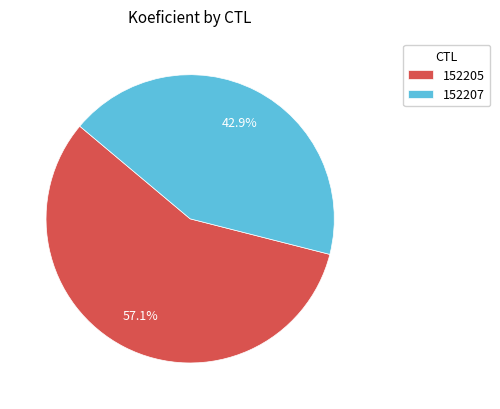

To the nearest percent, what is the difference between the largest and smallest slice percentages?

14%